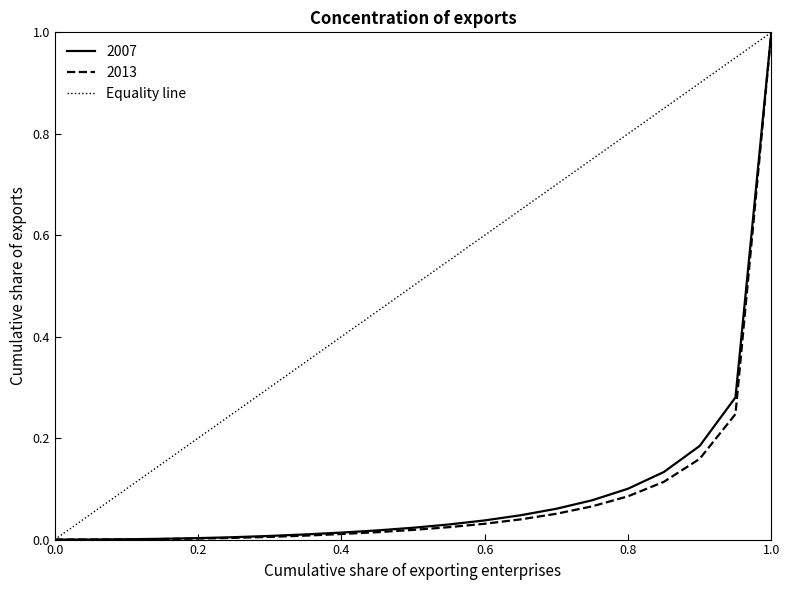

Does the chart have visible grid lines?

No